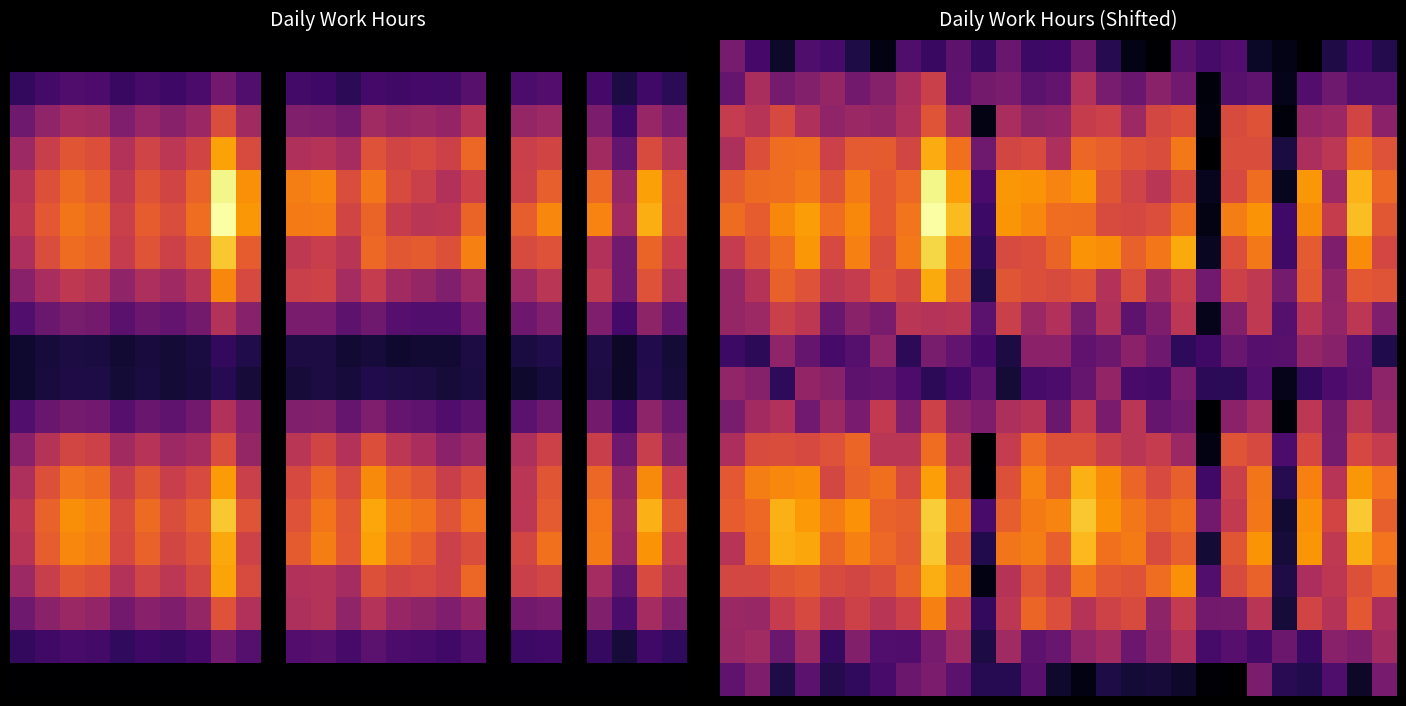

What is the maximum value shown in the chart?

1.0